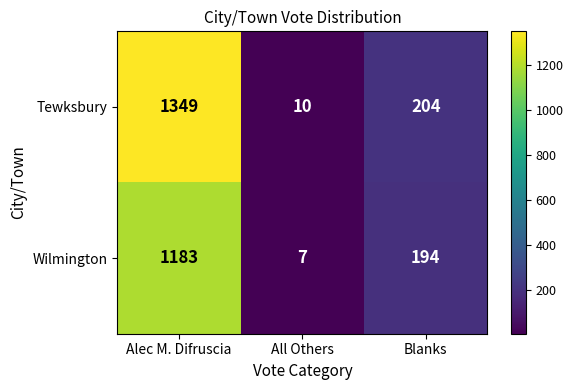

What is the maximum value shown in the chart?

1349